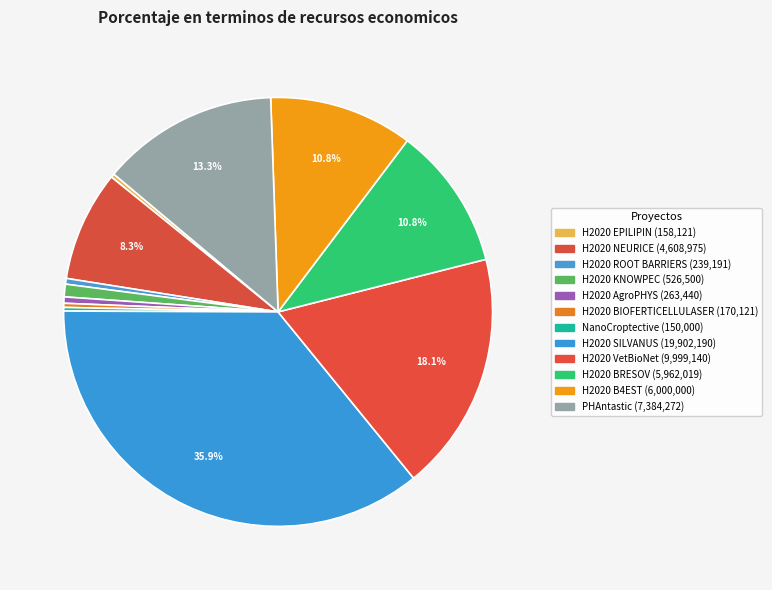

To the nearest percent, what percentage of the pie is PHAntastic?

13%